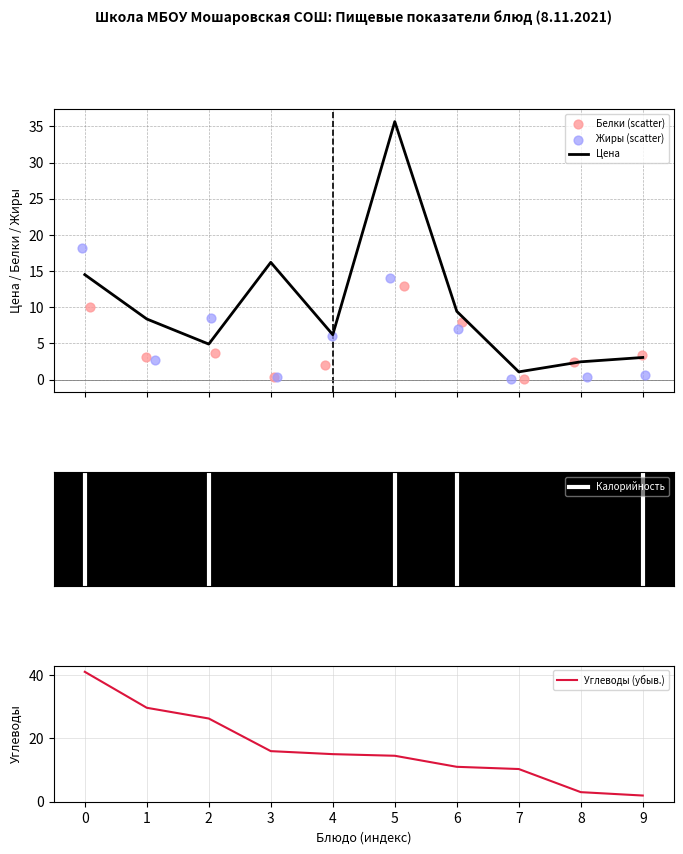

Which series contains the lowest Y value?

Жиры